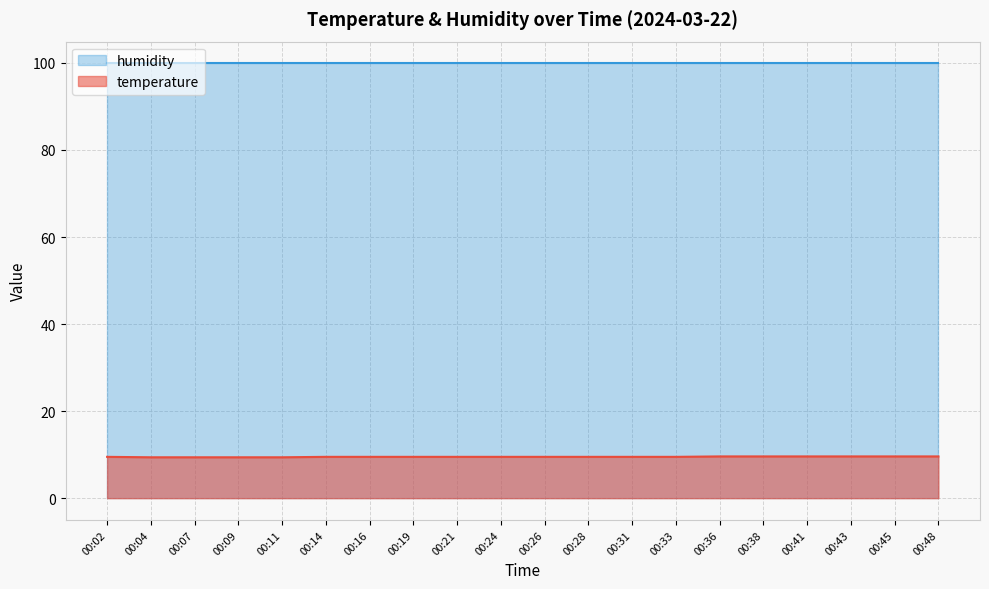

Rank the categories by value from highest to lowest.

00:36, 00:38, 00:41, 00:43, 00:45, 00:48, 00:02, 00:14, 00:16, 00:19, 00:21, 00:24, 00:26, 00:28, 00:31, 00:33, 00:04, 00:07, 00:09, 00:11